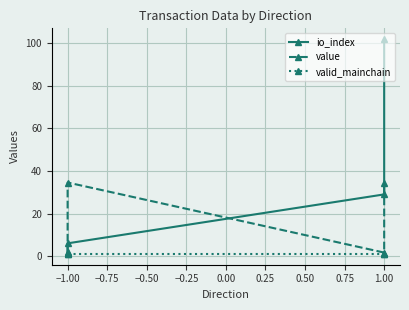

Does the chart display data point markers on the line(s)?

Yes